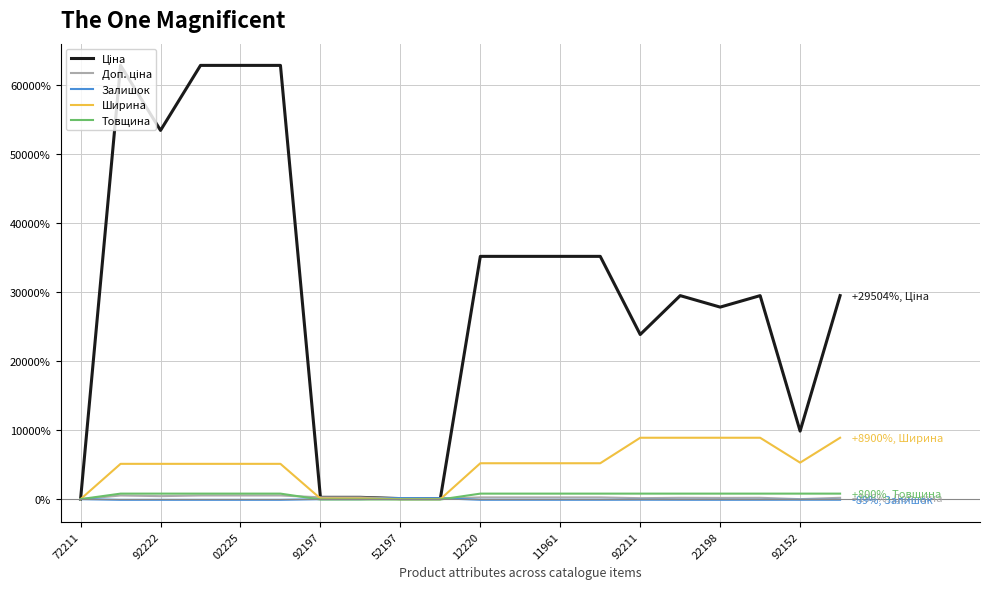

What is the difference between the second highest and minimum values in the Ширина series?

8904.3